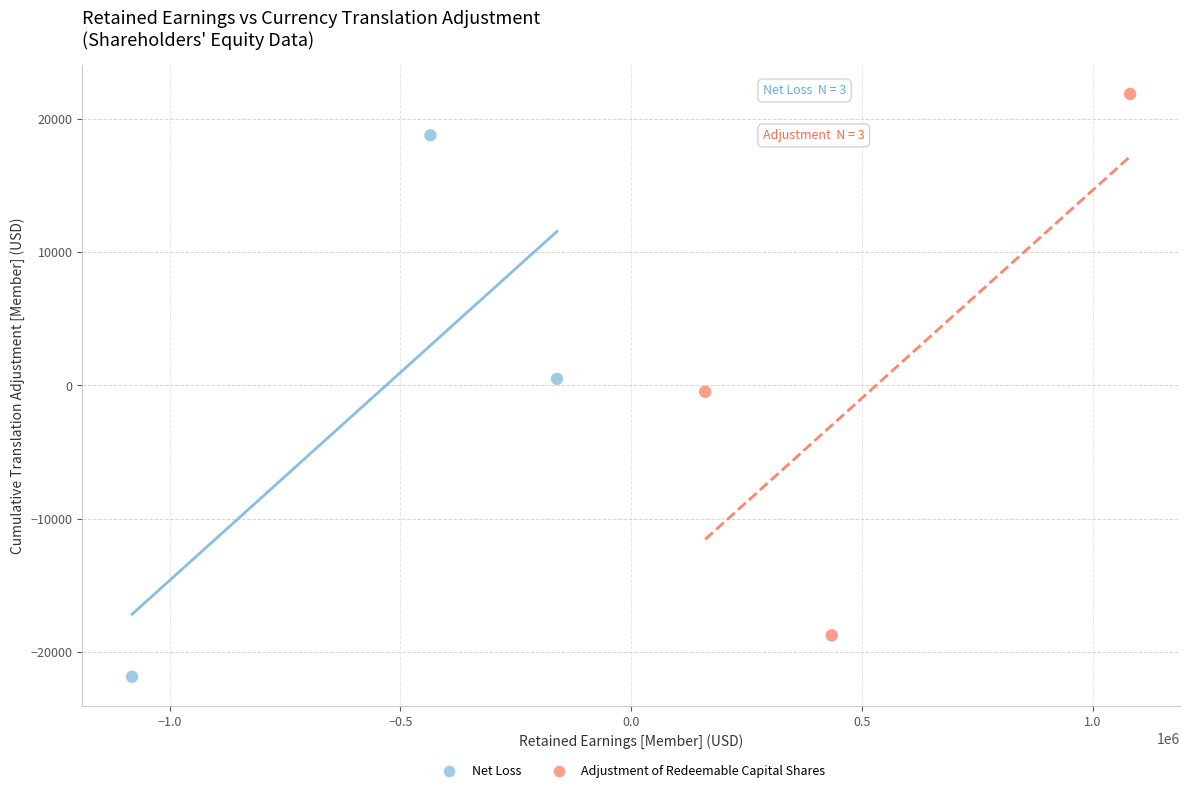

Which series reaches the maximum Y coordinate?

Adjustment of Redeemable Capital Shares